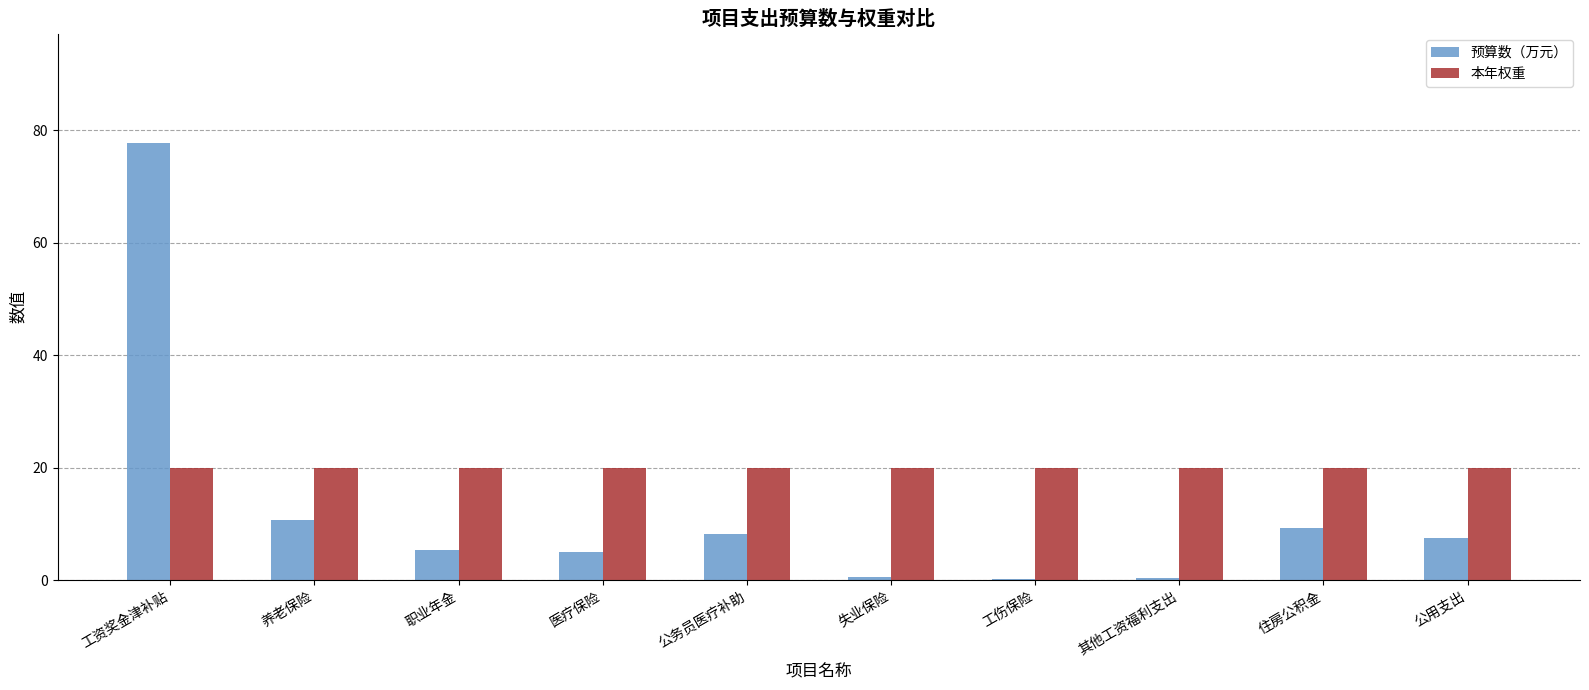

What is the difference between the 预算数（万元） values at 医疗保险 and 工资奖金津补贴?

72.9